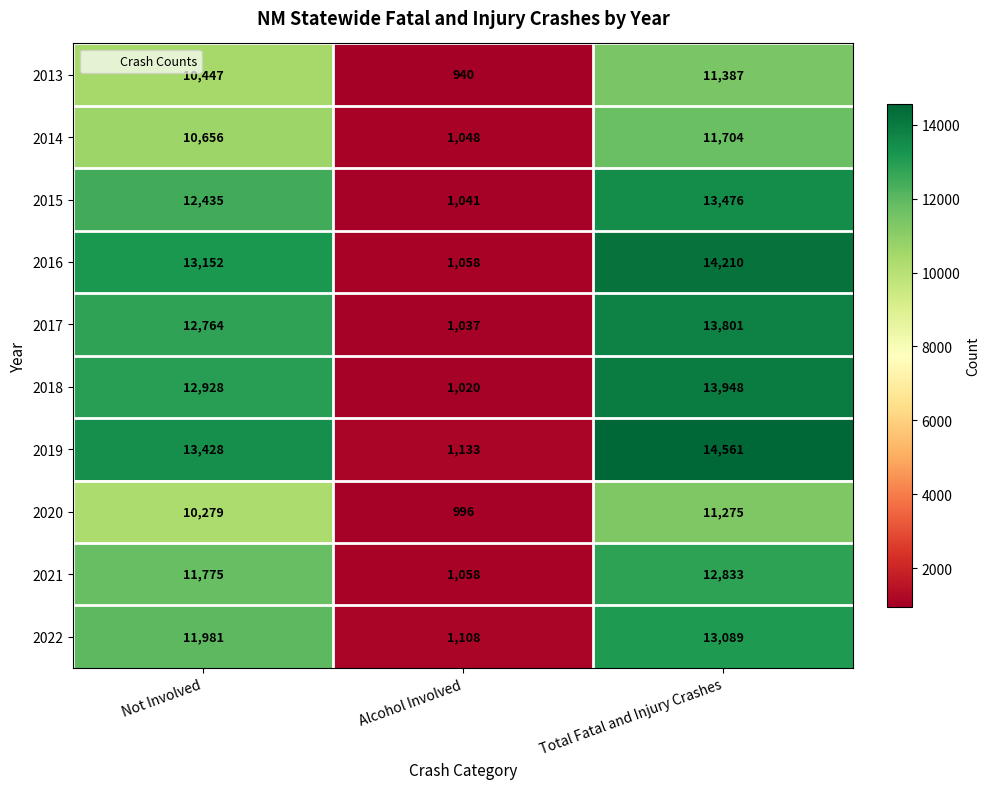

What is the minimum value shown in the chart?

940